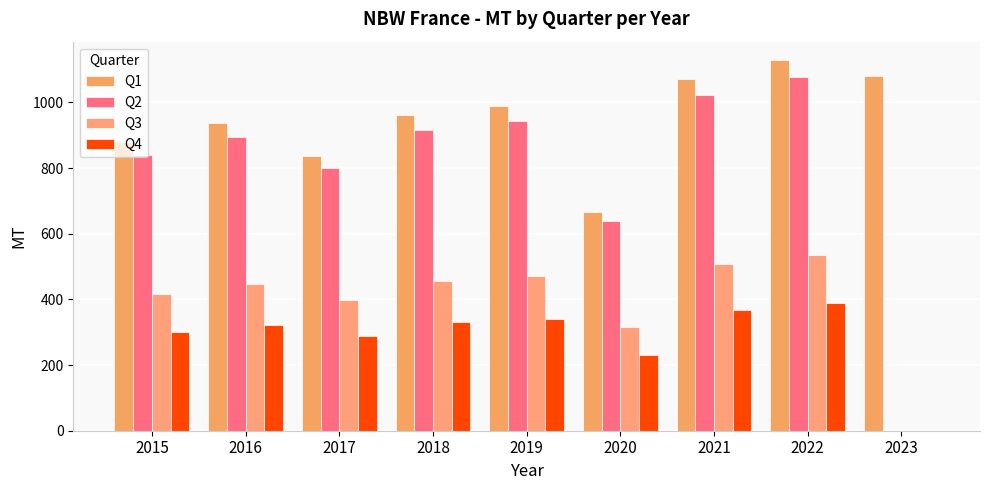

Reading right to left, transcribe all the data shown in this chart.

Q1: 1080.0	1128.7	1072.1	667.8	989.7	961.2	837.0	938.2	878.5
Q2: 0.0	1077.3	1023.2	637.4	944.6	917.3	798.8	895.5	838.5
Q3: 0.0	536.0	509.1	317.1	470.0	456.4	397.5	445.6	417.2
Q4: 0.0	388.0	368.5	229.5	340.2	330.4	287.7	322.5	302.0